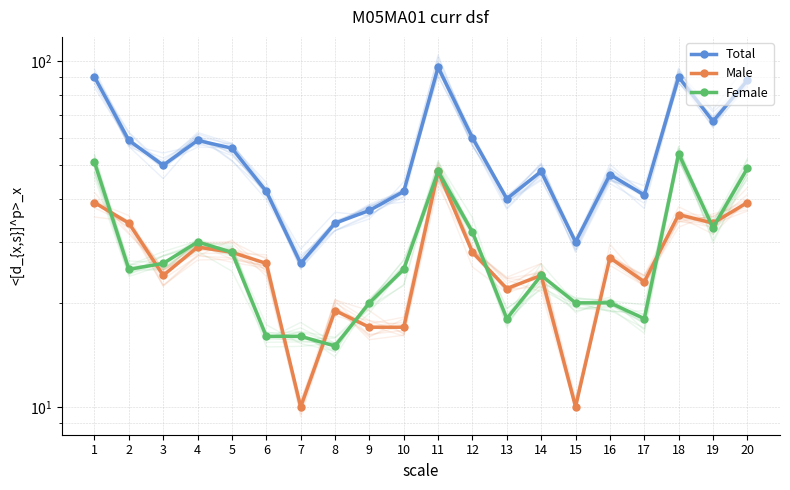

Reading left to right, extract all data points from this chart.

Total: 1=90	2=59	3=50	4=59	5=56	6=42	7=26	8=34	9=37	10=42	11=96	12=60	13=40	14=48	15=30	16=47	17=41	18=90	19=67	20=88
Male: 1=39	2=34	3=24	4=29	5=28	6=26	7=10	8=19	9=17	10=17	11=48	12=28	13=22	14=24	15=10	16=27	17=23	18=36	19=34	20=39
Female: 1=51	2=25	3=26	4=30	5=28	6=16	7=16	8=15	9=20	10=25	11=48	12=32	13=18	14=24	15=20	16=20	17=18	18=54	19=33	20=49